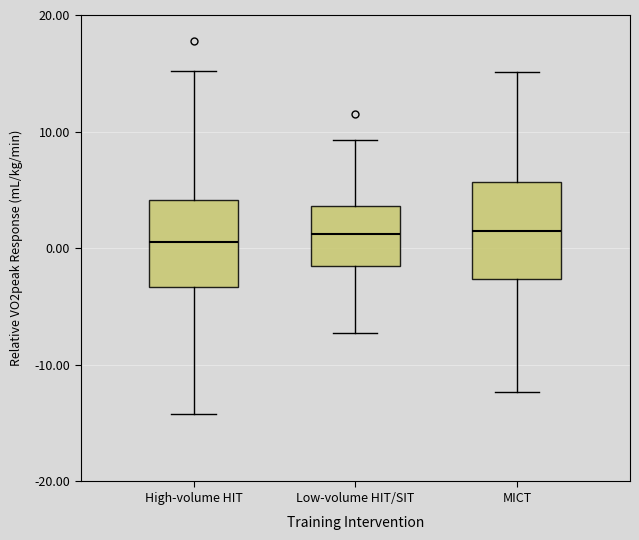

Where is the lower edge of the box for MICT on the y-axis? The values are not printed on the chart, so give them approximately, as read against the axis.

-3